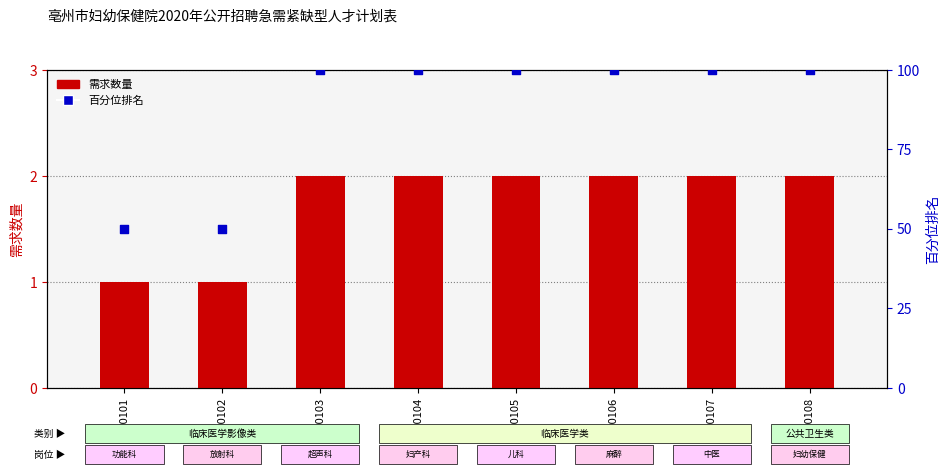

Which series contains the highest Y value?

百分位排名